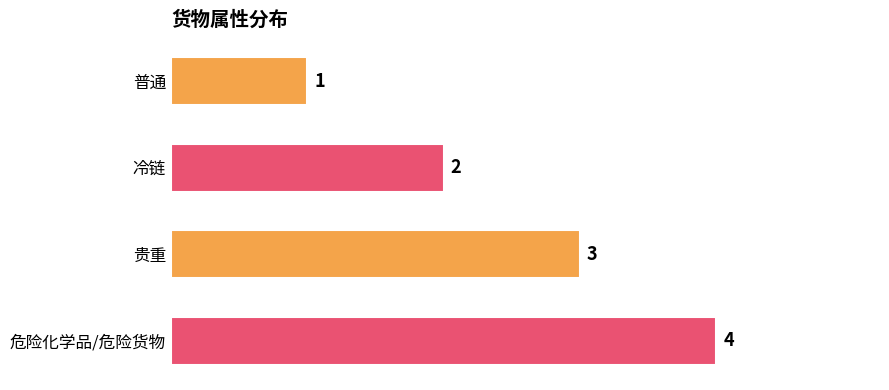

Where is the data nearest to the value 2?

冷链